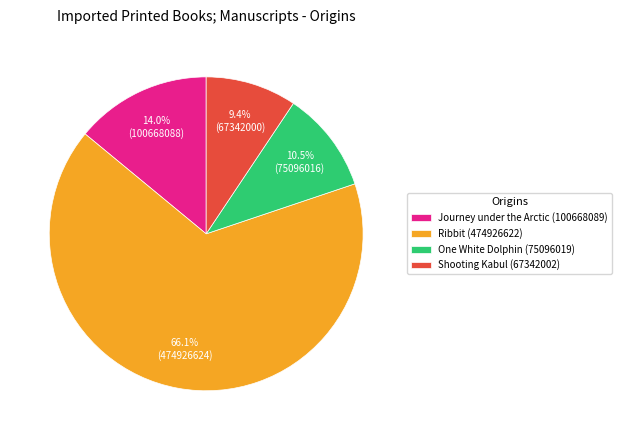

To the nearest percent, what is the combined percentage of Ribbit (474926622) and Shooting Kabul (67342002)?

76%